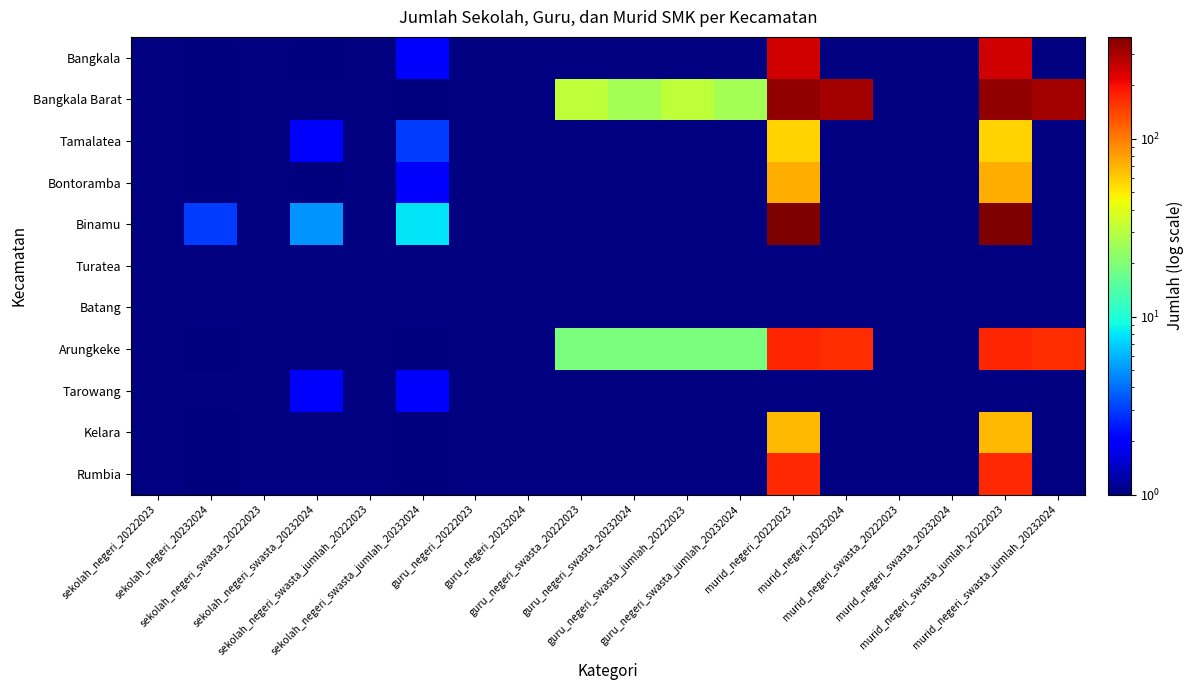

Which has a higher value, sekolah_negeri_20222023 or guru_negeri_20222023?

guru_negeri_20222023